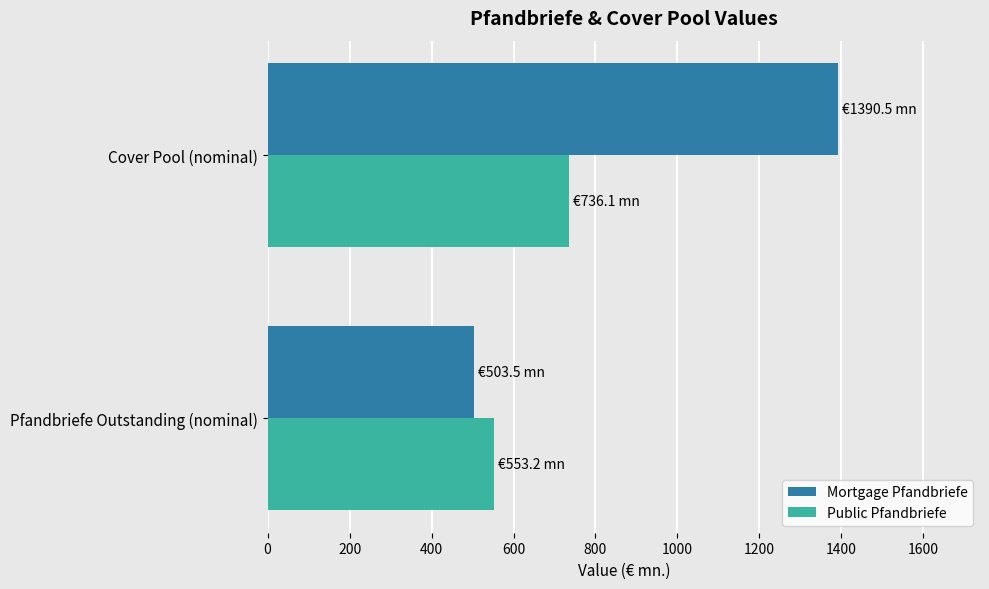

What is the sum of all Mortgage Pfandbriefe values?

1894.0